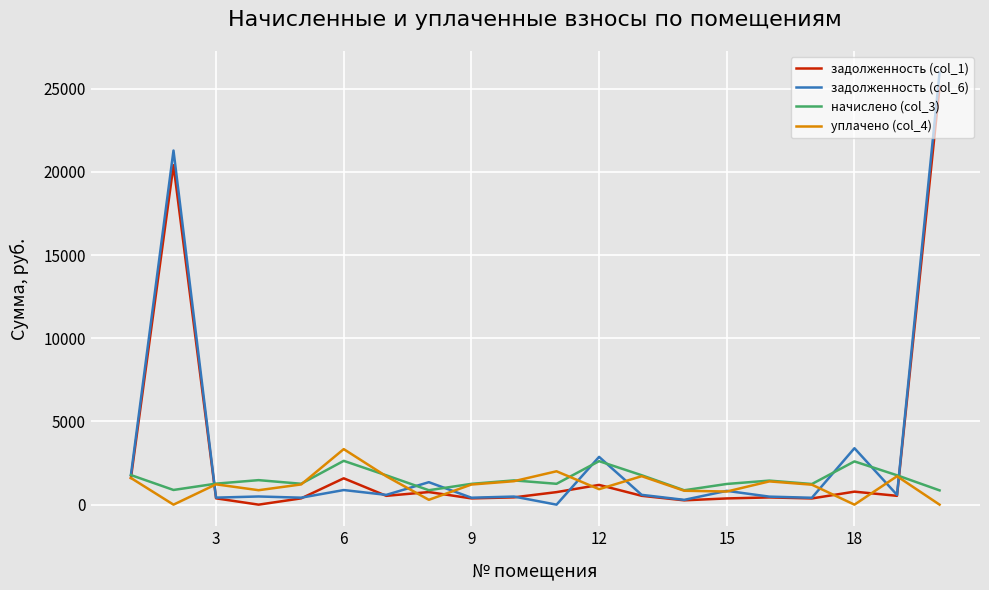

Which series has the largest range (max minus min)?

задолженность (col_6)